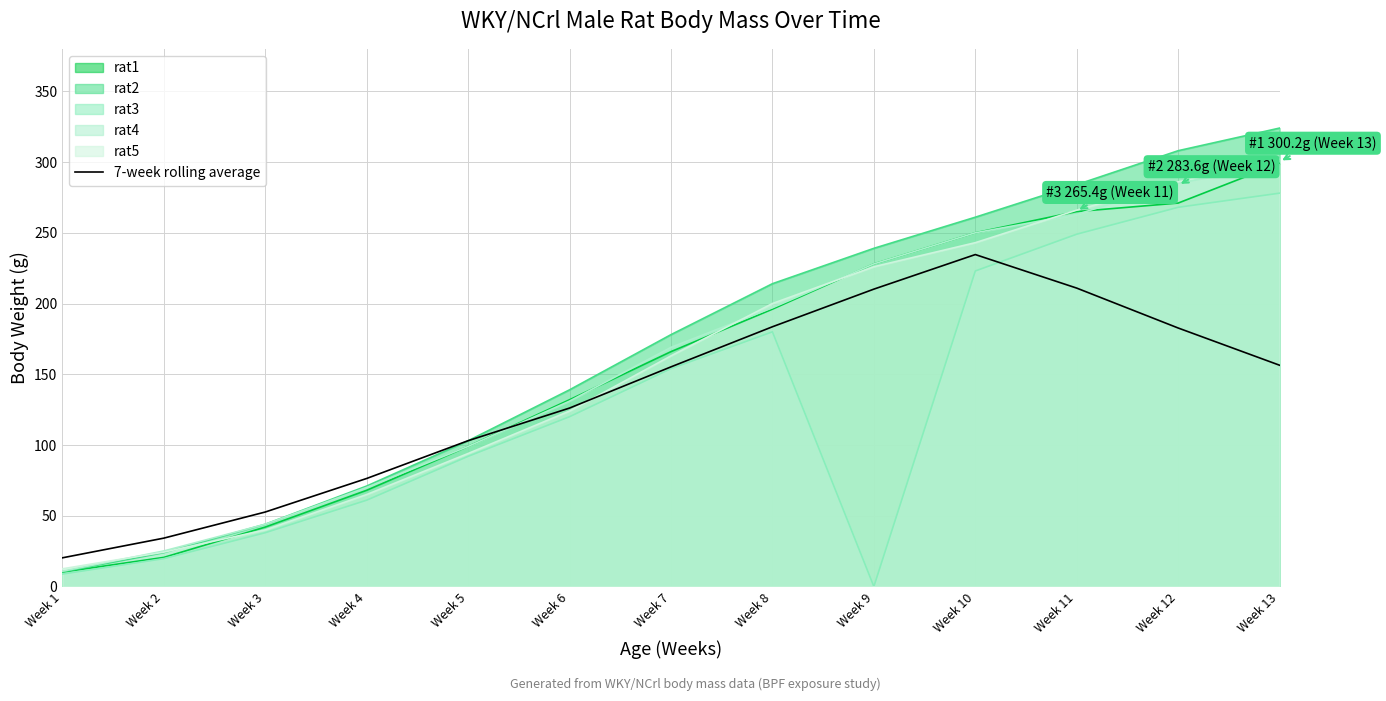

At which category does the chart reach its minimum across all series?

Week 9